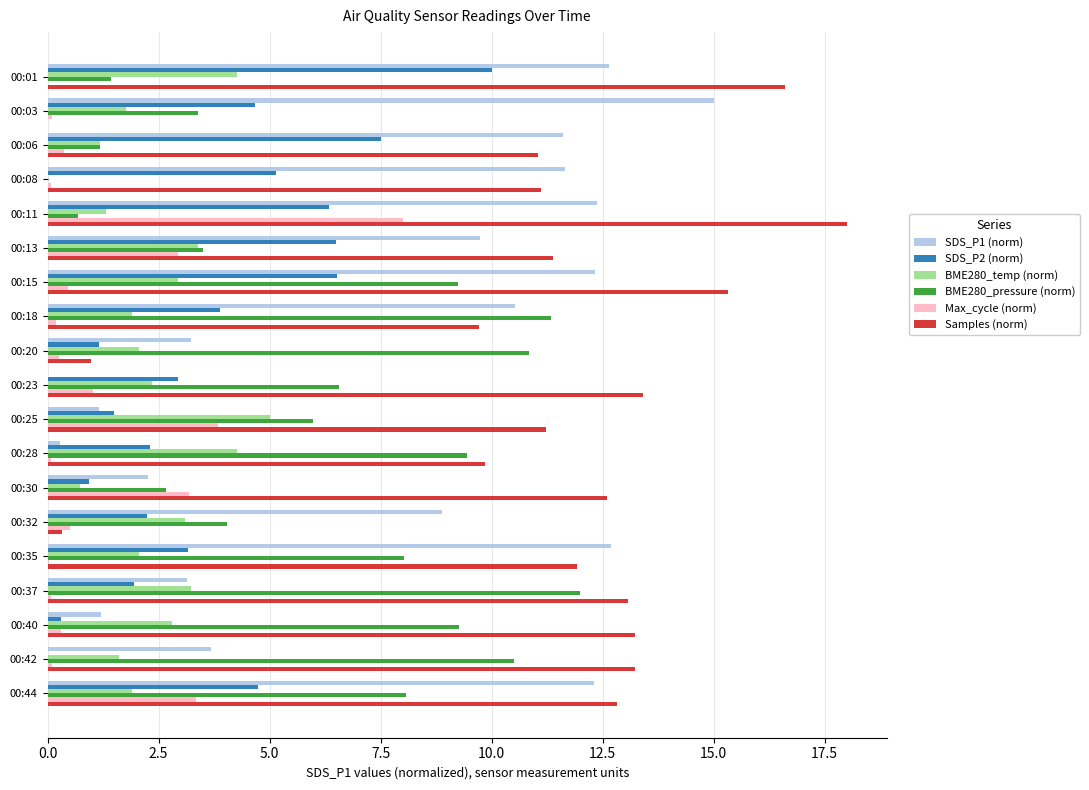

The value of Samples (norm) at 00:13 is 11.4. True or false?

True